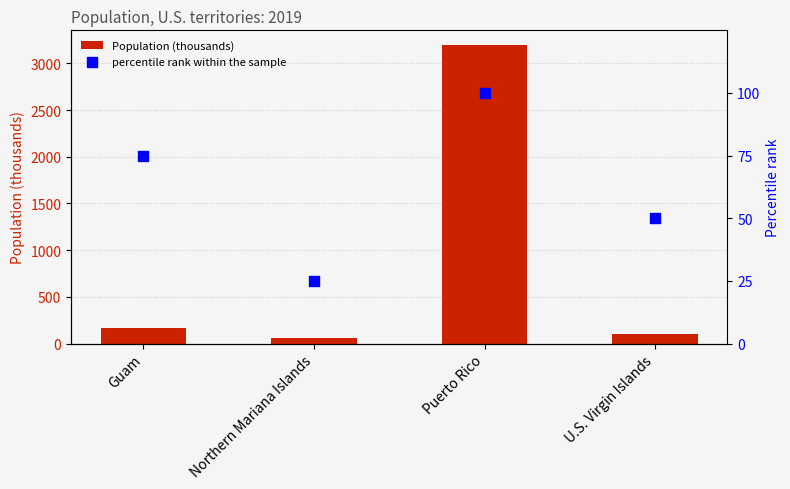

Which series has the largest Y range (max minus min)?

Population (thousands)